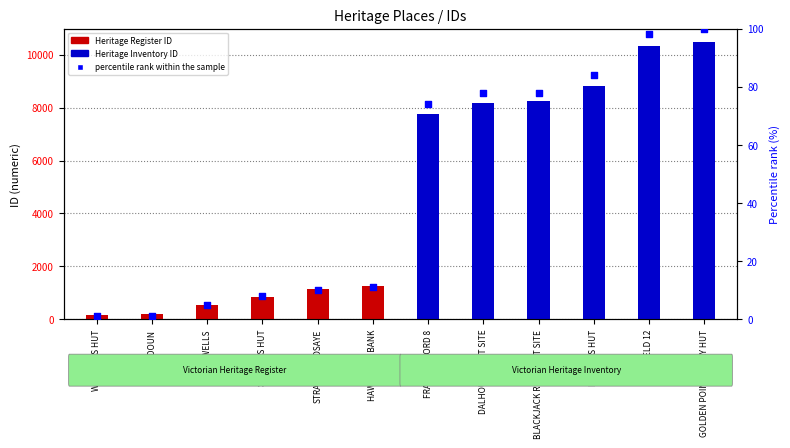

Which series contains the lowest Y value?

percentile rank within the sample